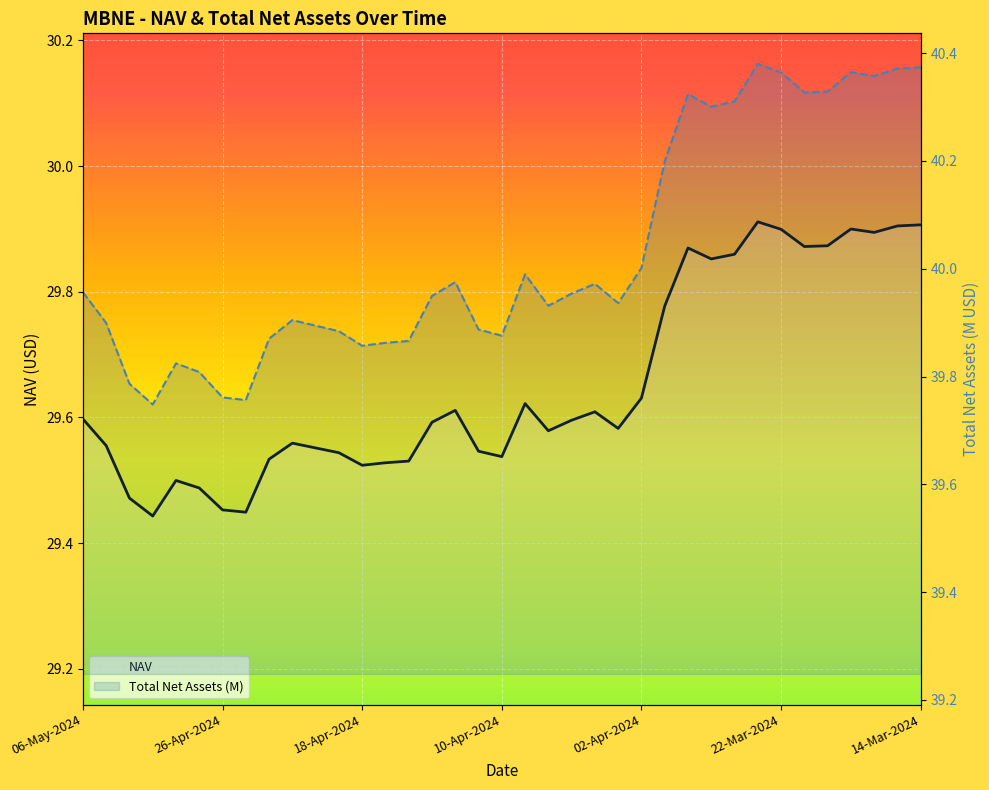

Reading left to right, list all the values displayed in this chart.

NAV: 29.6	29.6	29.5	29.4	29.5	29.5	29.5	29.4	29.5	29.6	29.6	29.5	29.5	29.5	29.5	29.6	29.6	29.5	29.5	29.6	29.6	29.6	29.6	29.6	29.6	29.8	29.9	29.9	29.9	29.9	29.9	29.9	29.9	29.9	29.9	29.9	29.9
Total Net Assets: 40.0	39.9	39.8	39.7	39.8	39.8	39.8	39.8	39.9	39.9	39.9	39.9	39.9	39.9	39.9	39.9	40.0	39.9	39.9	40.0	39.9	40.0	40.0	39.9	40.0	40.2	40.3	40.3	40.3	40.4	40.4	40.3	40.3	40.4	40.4	40.4	40.4